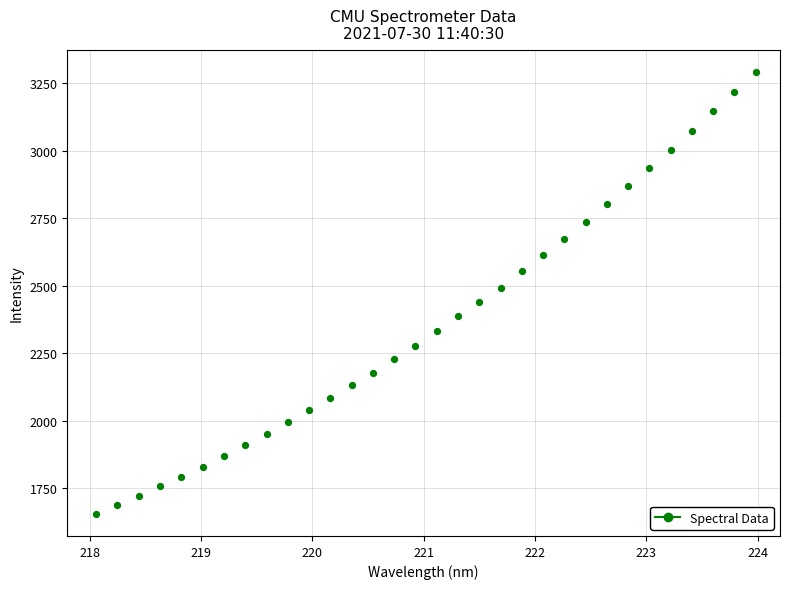

What is the range of Y values (max minus min)?

1637.5